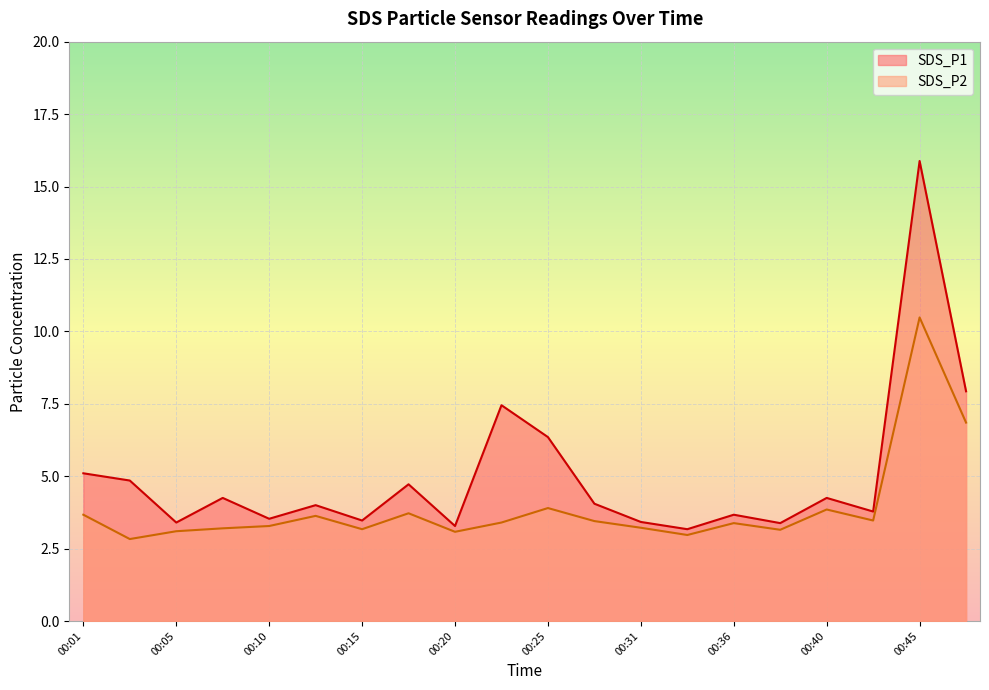

Which has a higher value, 00:13 or 00:31?

00:13